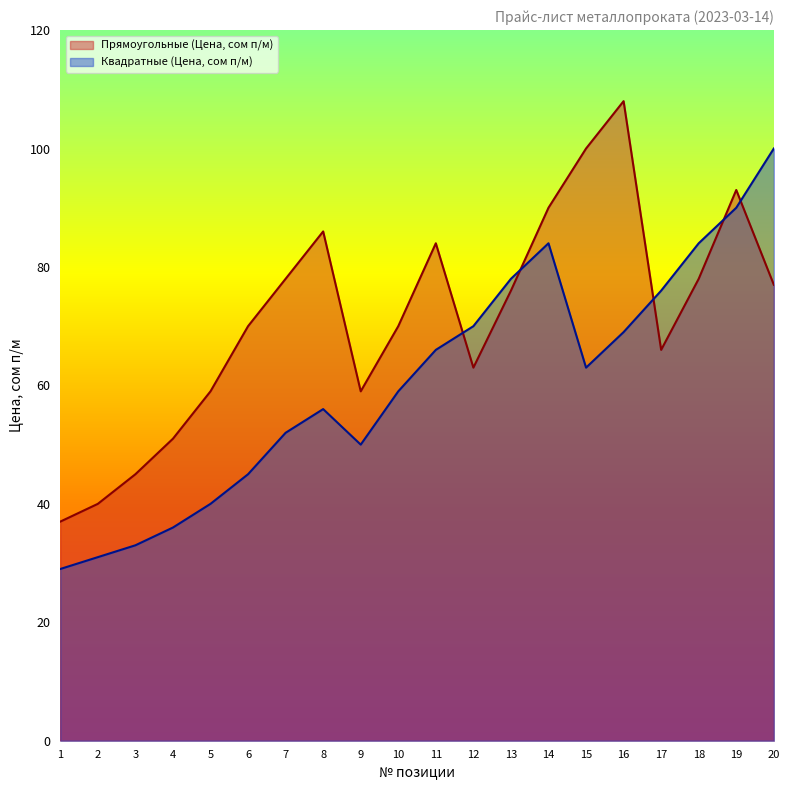

How many interior local valleys does the Квадратные (Цена, сом п/м) series have?

2